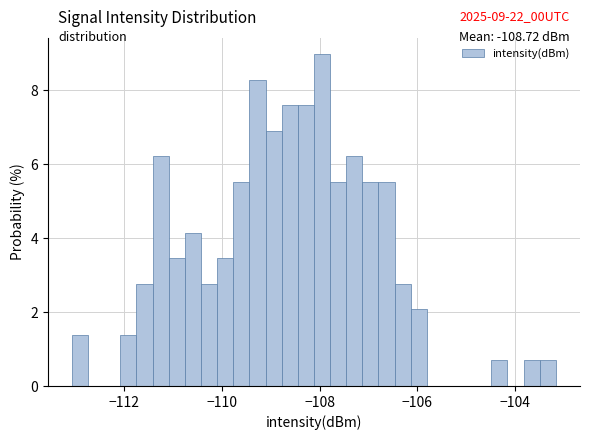

Read against the x-axis, roughly where is the centre of the tallest bar?

-108.0